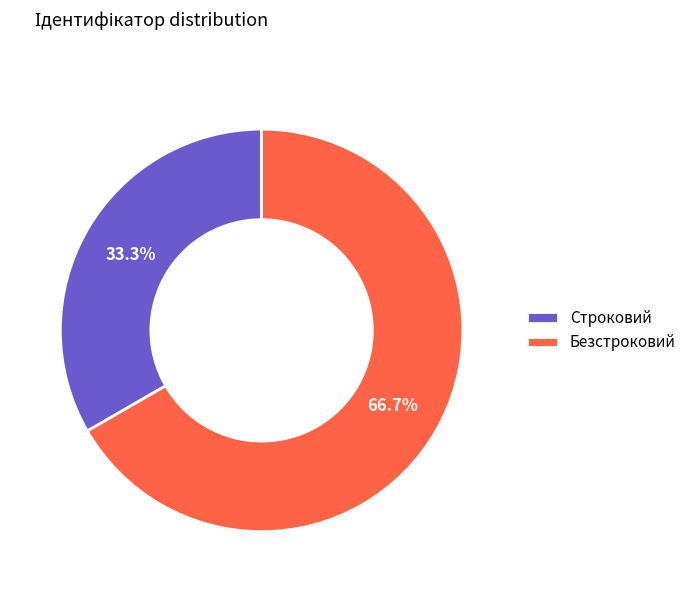

To the nearest percent, what percentage of the pie is Безстроковий?

67%